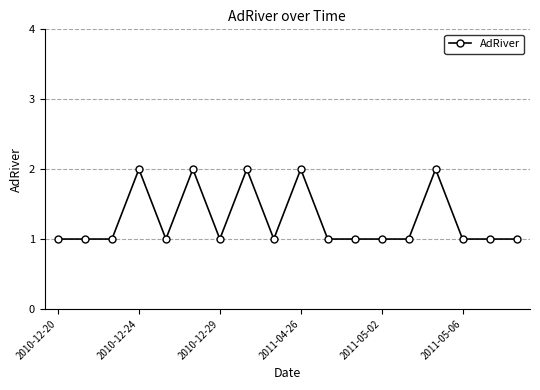

True or false: the data has more than 0 interior local peaks.

True